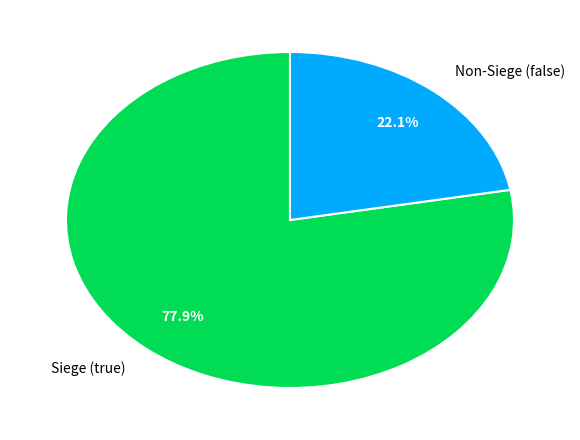

What is the majority slice?

Siege (true)